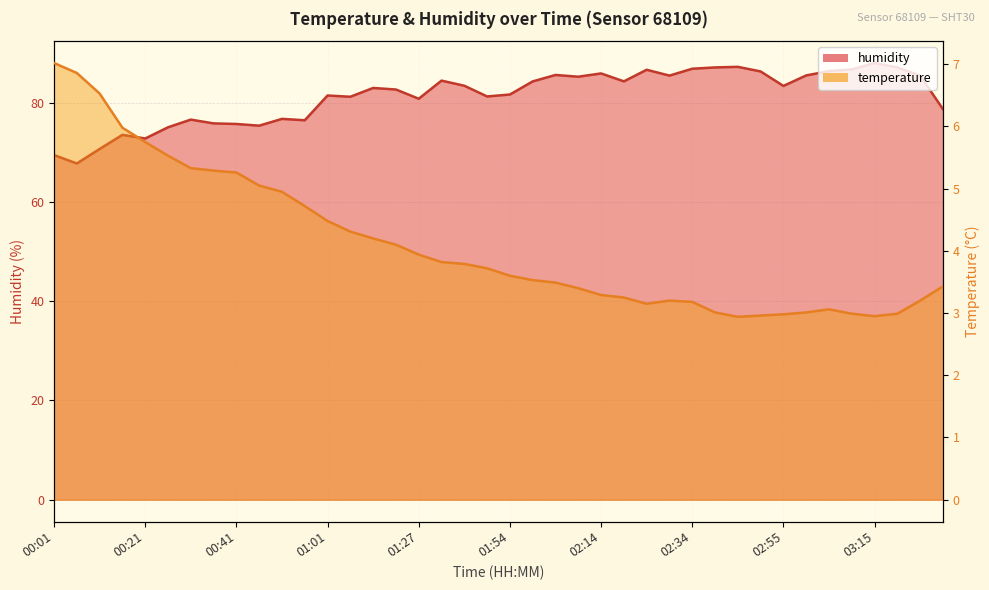

Which category has the highest value in the humidity series?

03:15